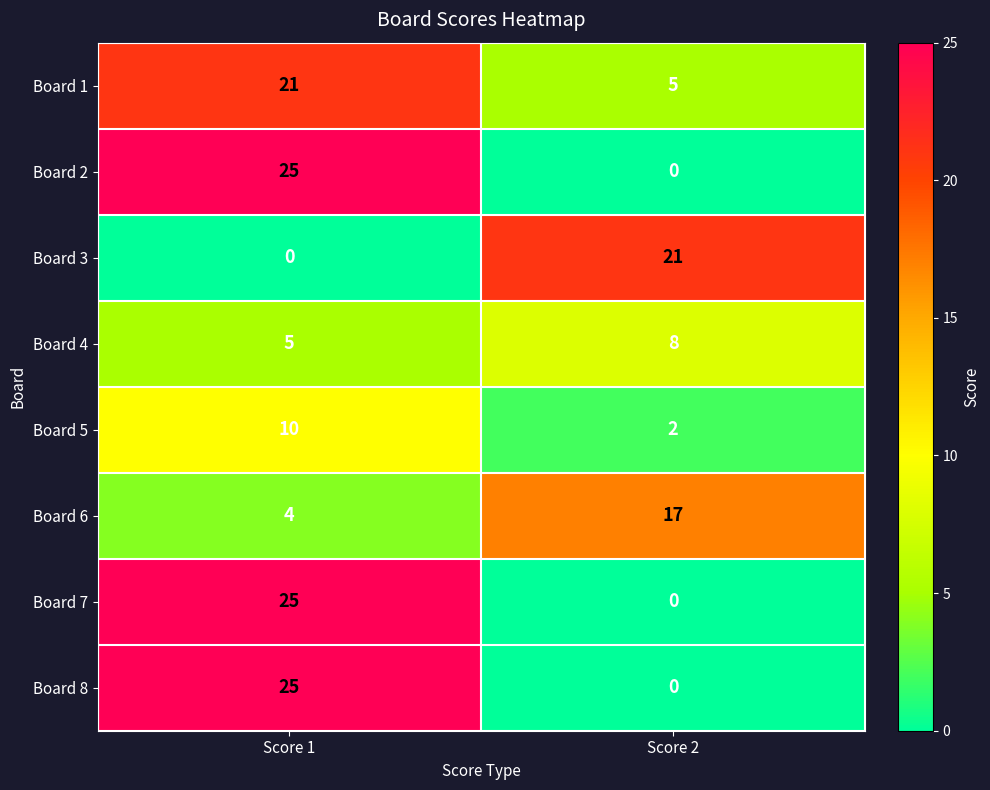

Where is Board 6 nearest to the value 10?

Score 1